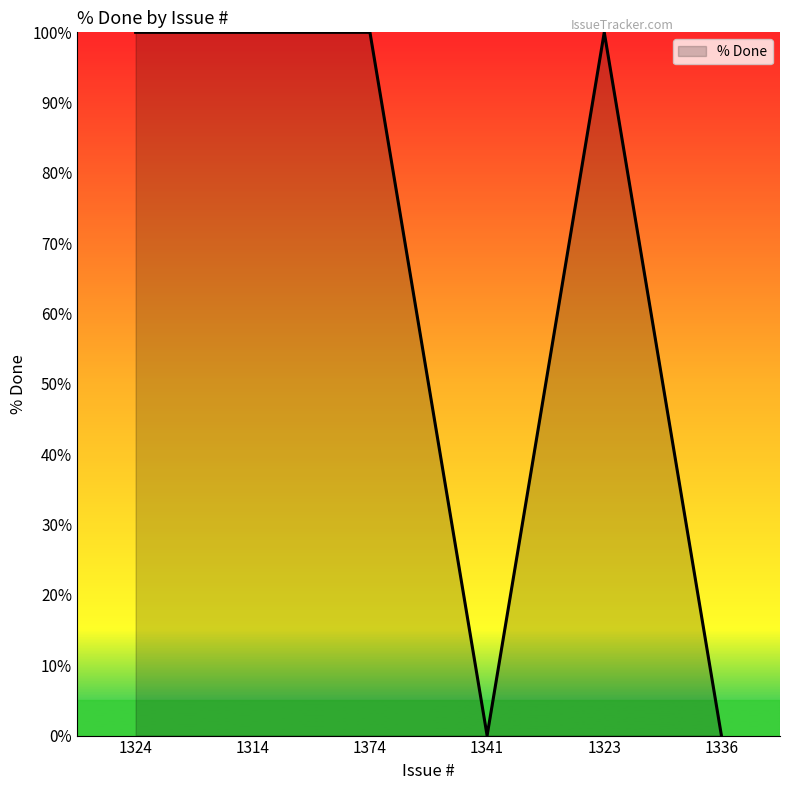

What is the change in value from 1374 to 1336?

-100